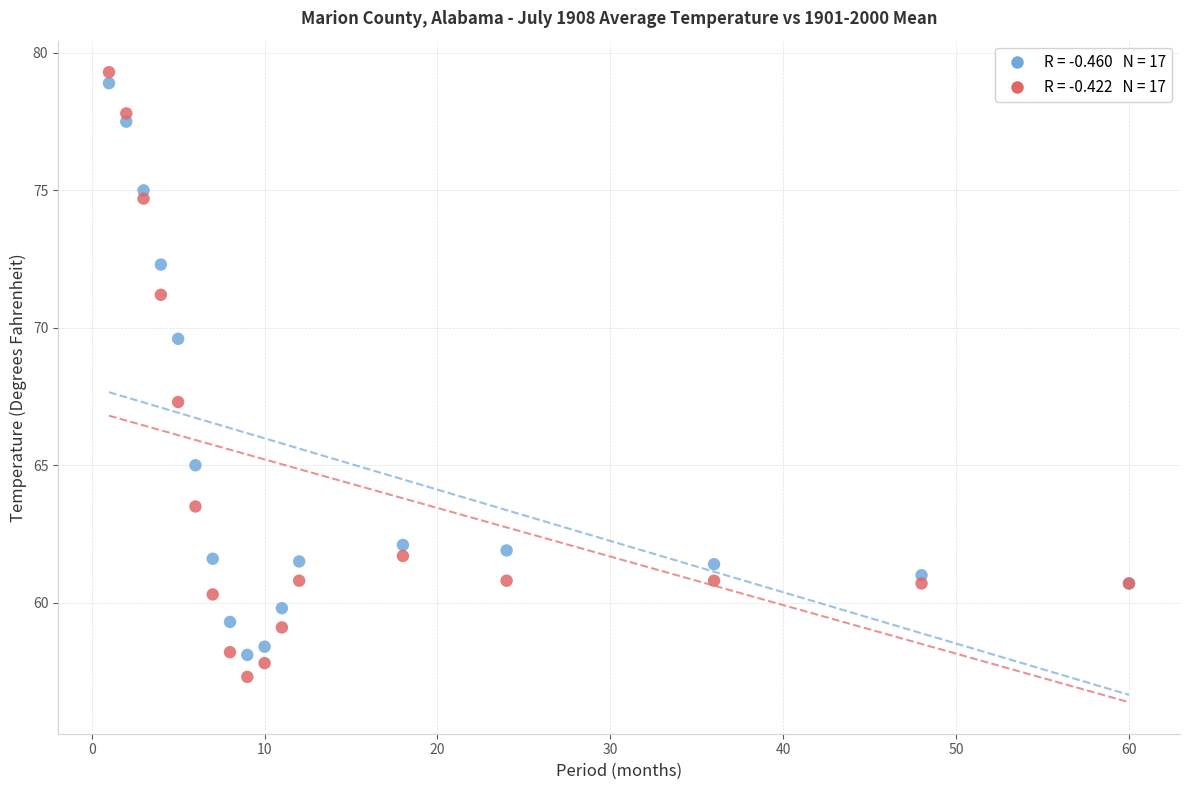

Across all series, what Y value is closest to 68?

67.3